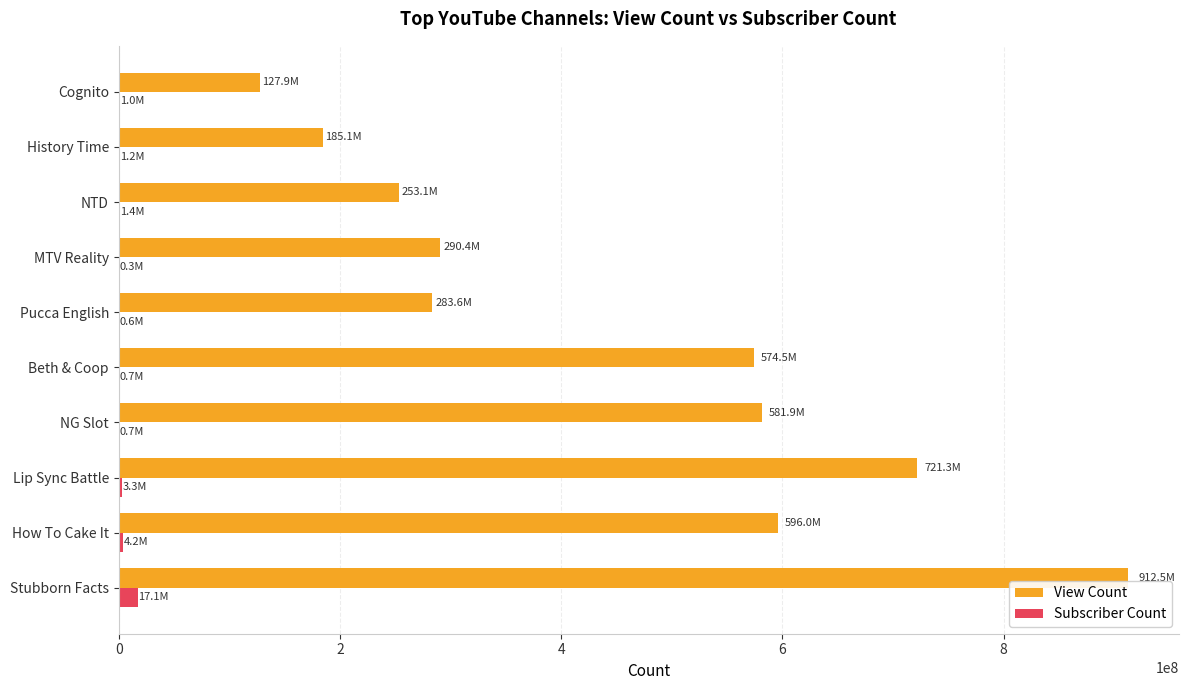

Between Stubborn Facts and History Time, which series saw the biggest shift?

View Count